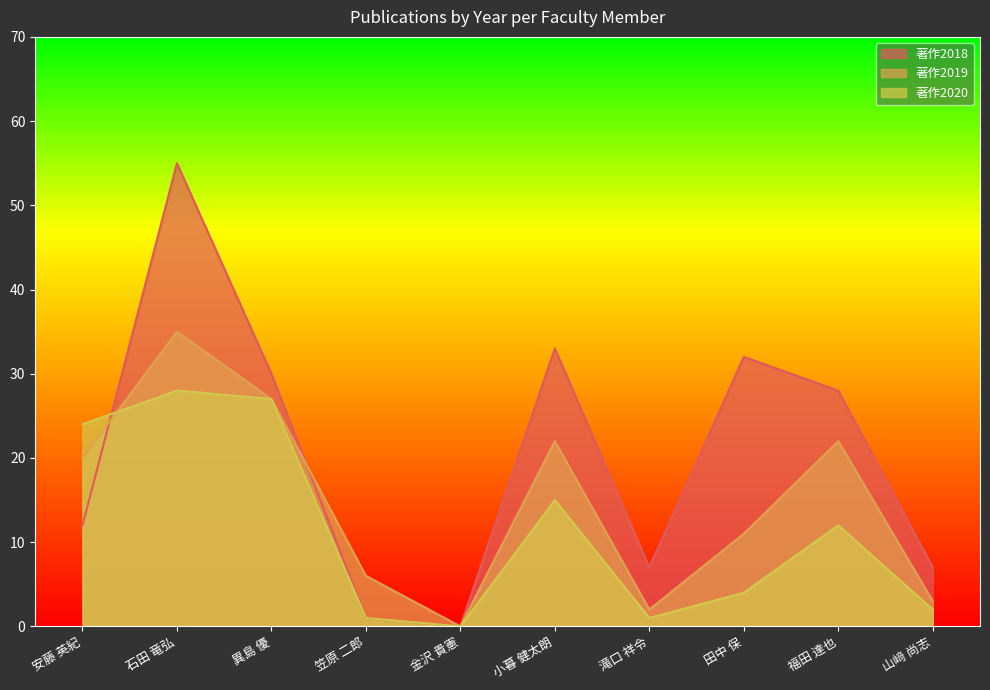

What is the difference between the highest and lowest values at 田中 保?

28